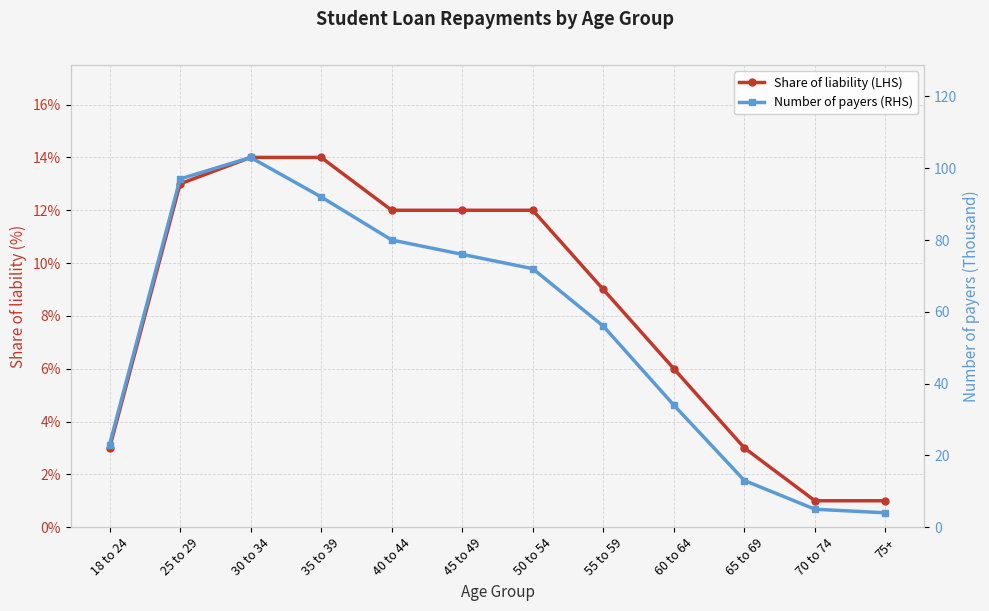

How many values in the Number of payers (RHS) series exceed 72?

5